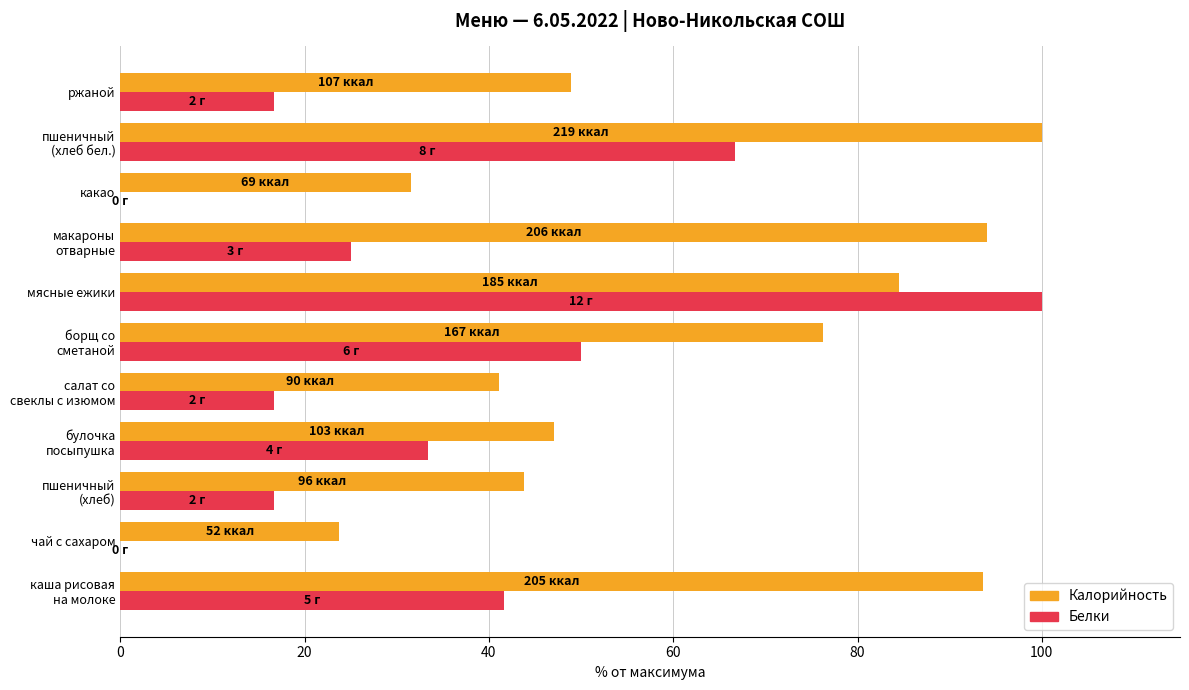

At which category is the sum across all series the highest?

мясные ежики